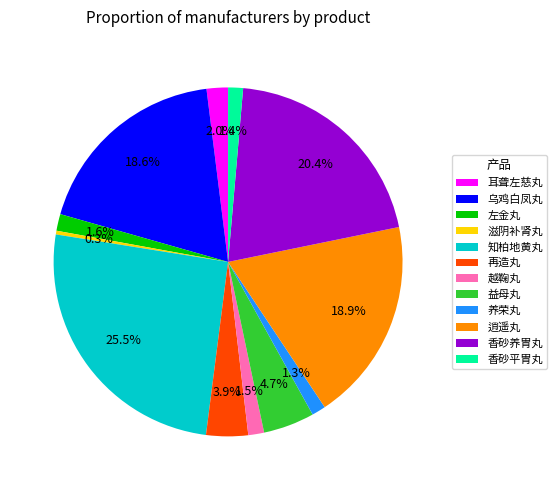

Which has a higher value, 耳聋左慈丸 or 乌鸡白凤丸?

乌鸡白凤丸